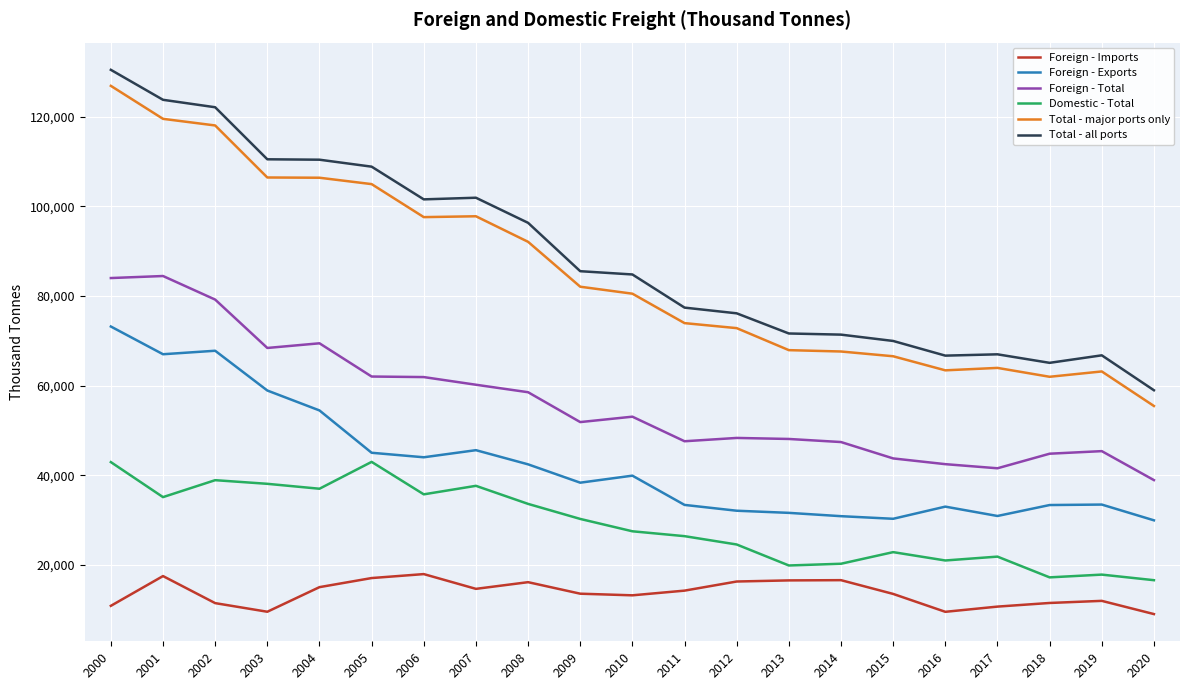

Is it true that Foreign - Total equals 117919.0 at 2004?

False